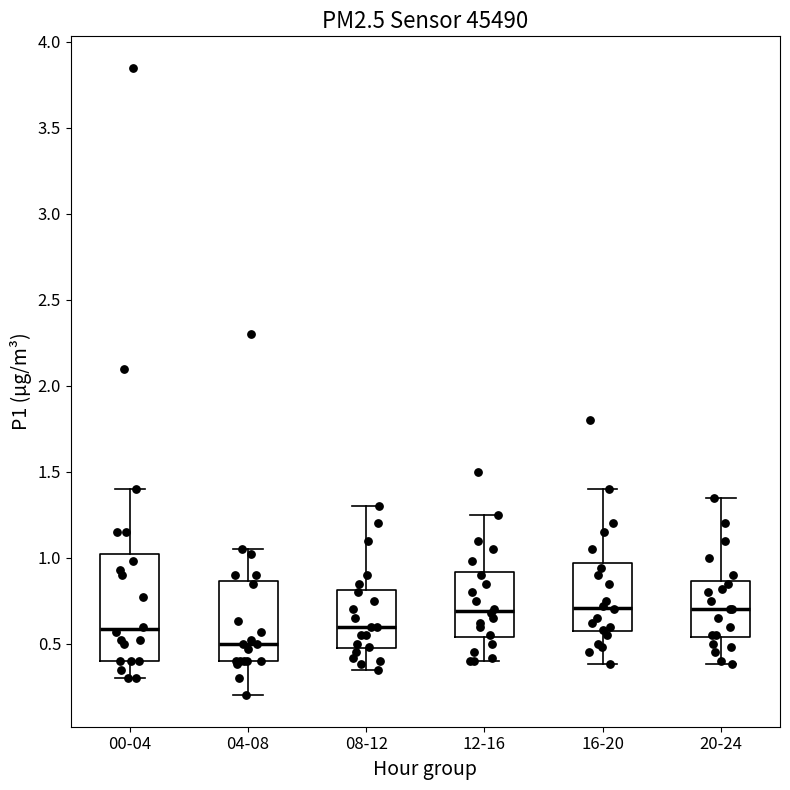

Where does the lower whisker of the box for 16-20 end on the y-axis? The values are not printed on the chart, so give them approximately, as read against the axis.

0.40